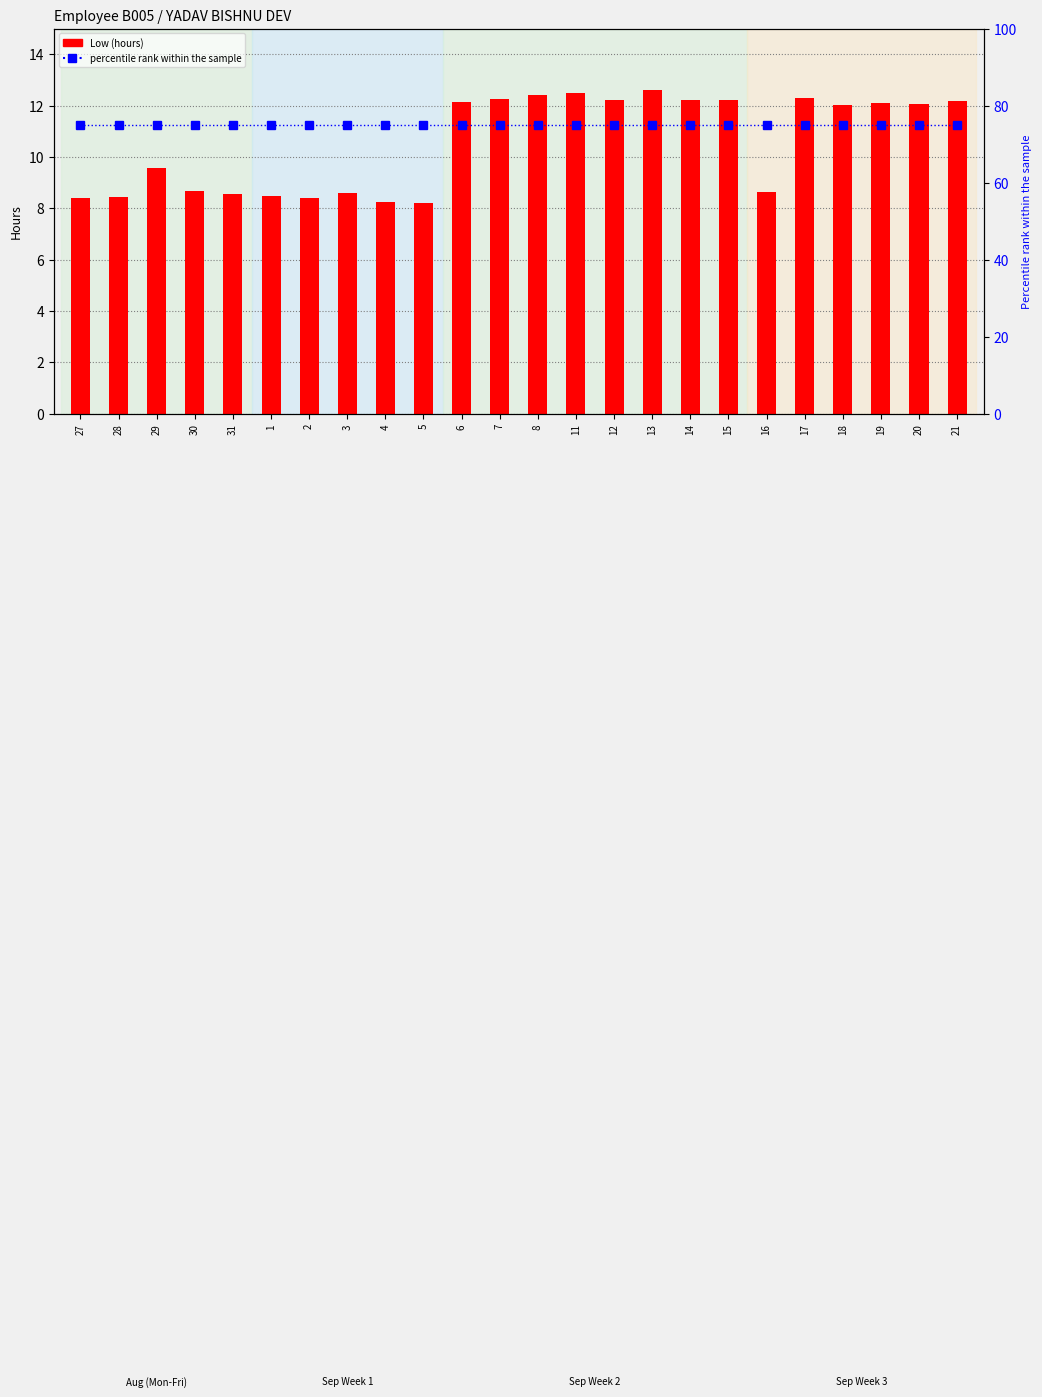

Which series has the largest total across all categories?

percentile rank within the sample